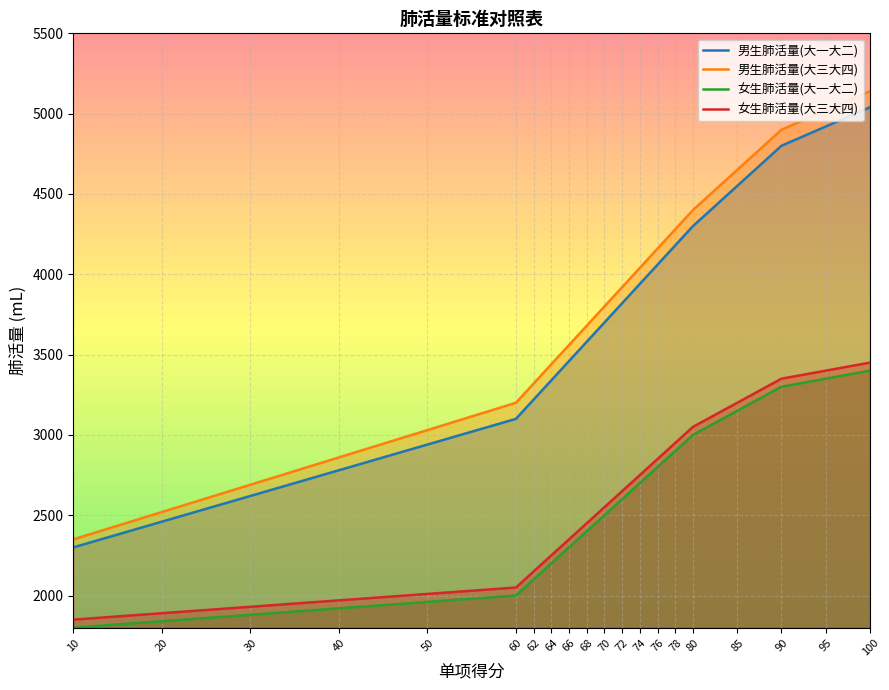

What is the minimum value shown in the chart?

1800